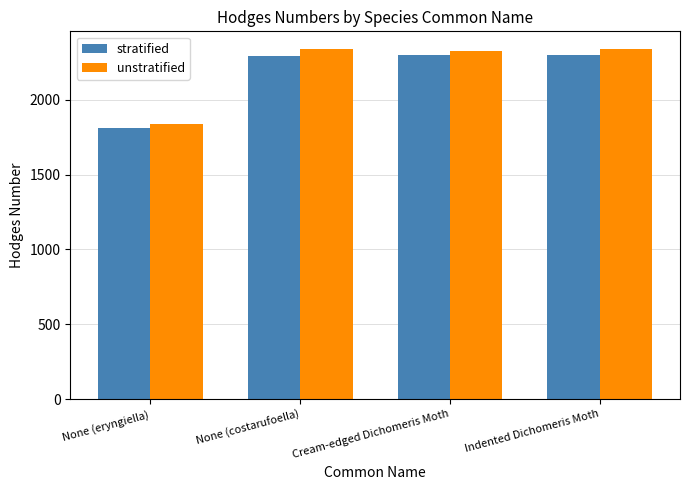

What is the value of the stratified bar at the 2nd from the left?

2293.0